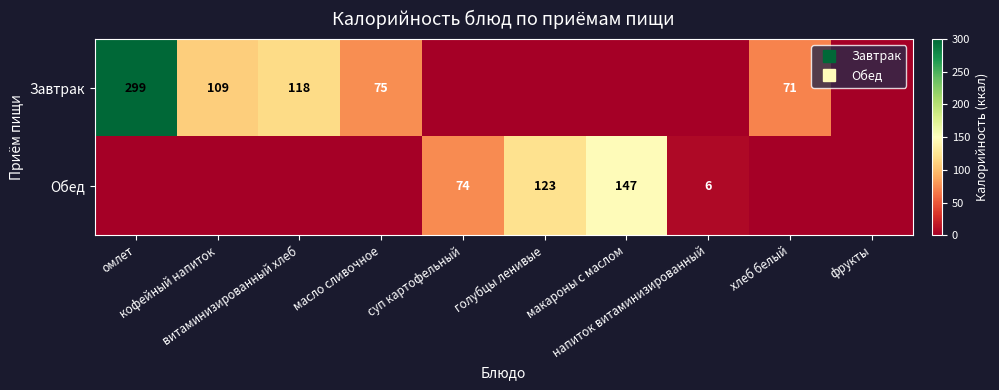

What is the difference between the highest and lowest values at хлеб белый?

71